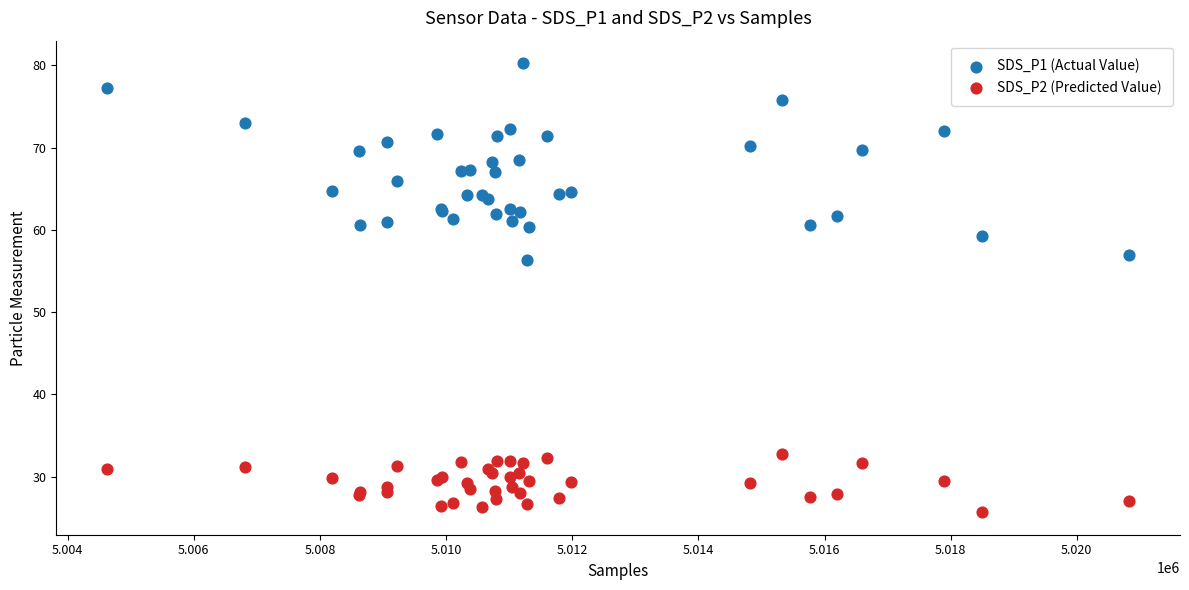

Which series contains the highest Y value?

SDS_P1 (Actual Value)